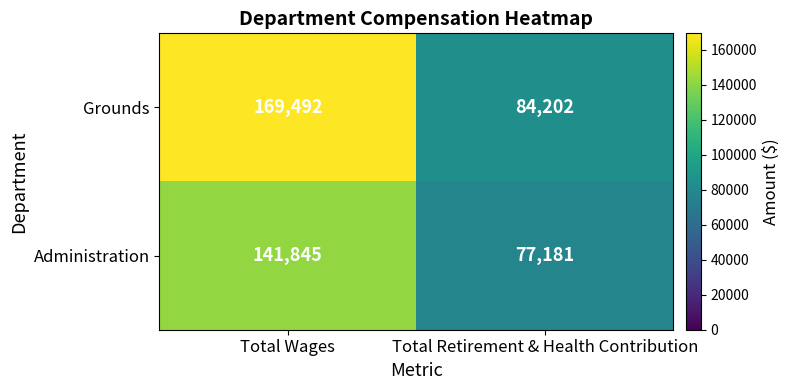

What is the maximum value for Grounds?

169492